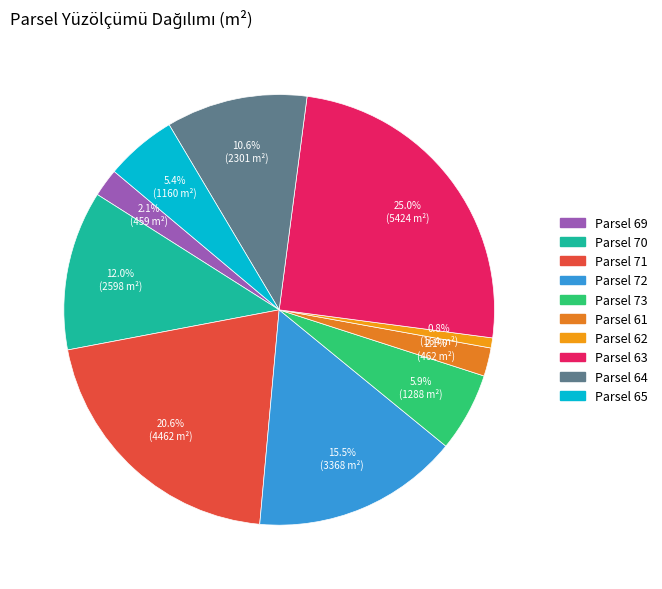

To the nearest percent, what is the difference between the largest and smallest slice percentages?

24%